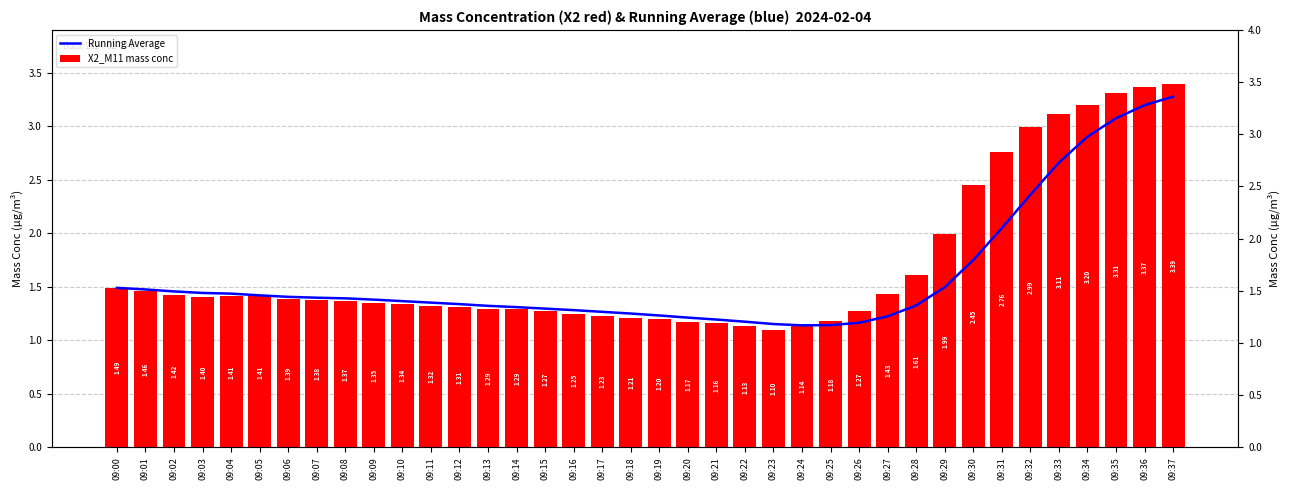

What is the sum of all X2_M11 mass conc values?

64.5